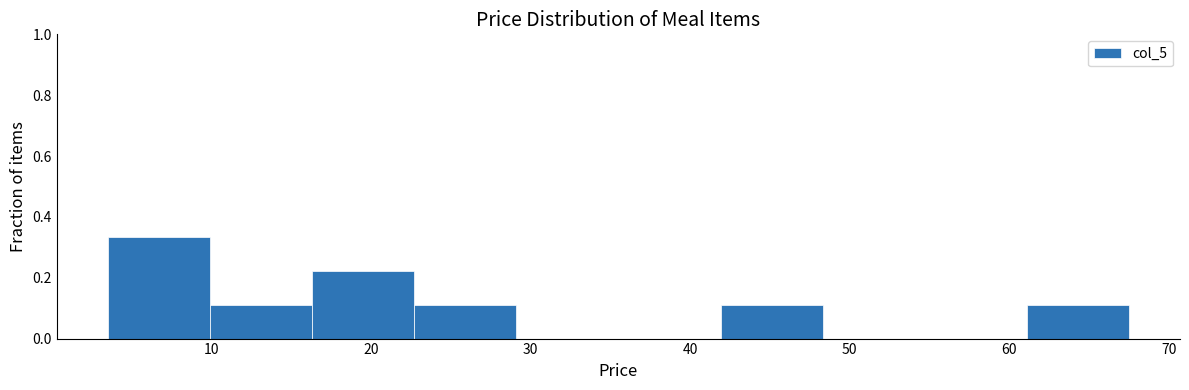

Over which range of the x-axis is the bar tallest?

3.5 to 9.9